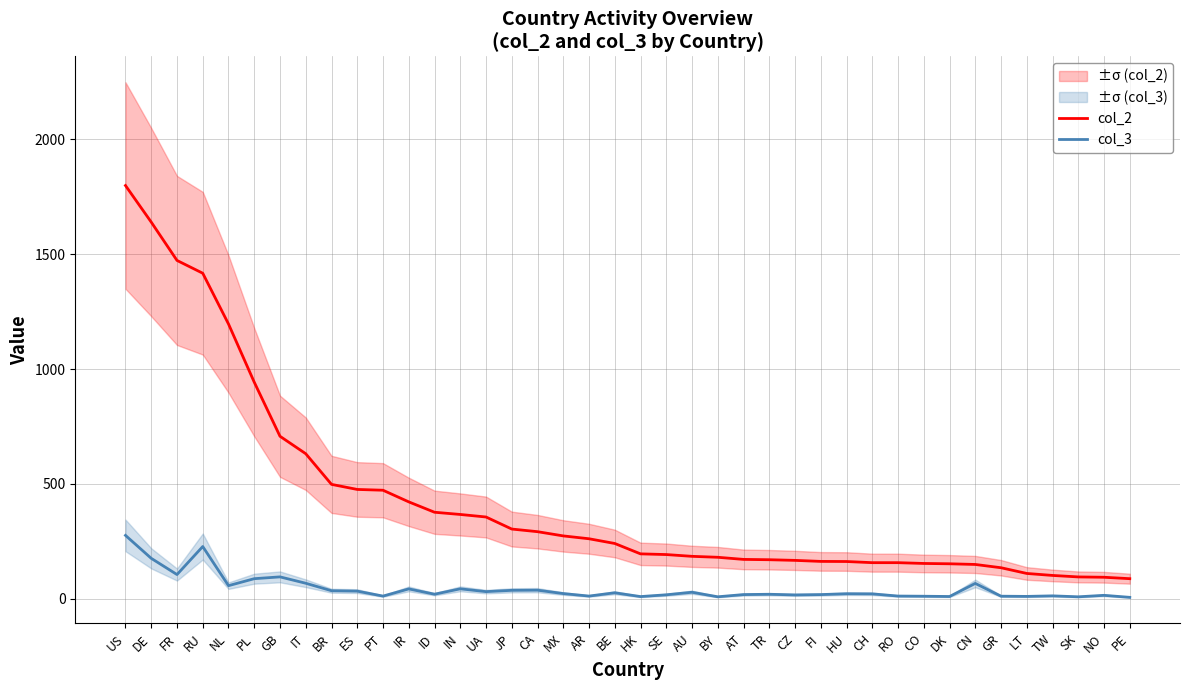

Rank the categories by col_2 value from highest to lowest.

US, DE, FR, RU, NL, PL, GB, IT, BR, ES, PT, IR, ID, IN, UA, JP, CA, MX, AR, BE, HK, SE, AU, BY, AT, TR, CZ, FI, HU, CH, RO, CO, DK, CN, GR, LT, TW, SK, NO, PE